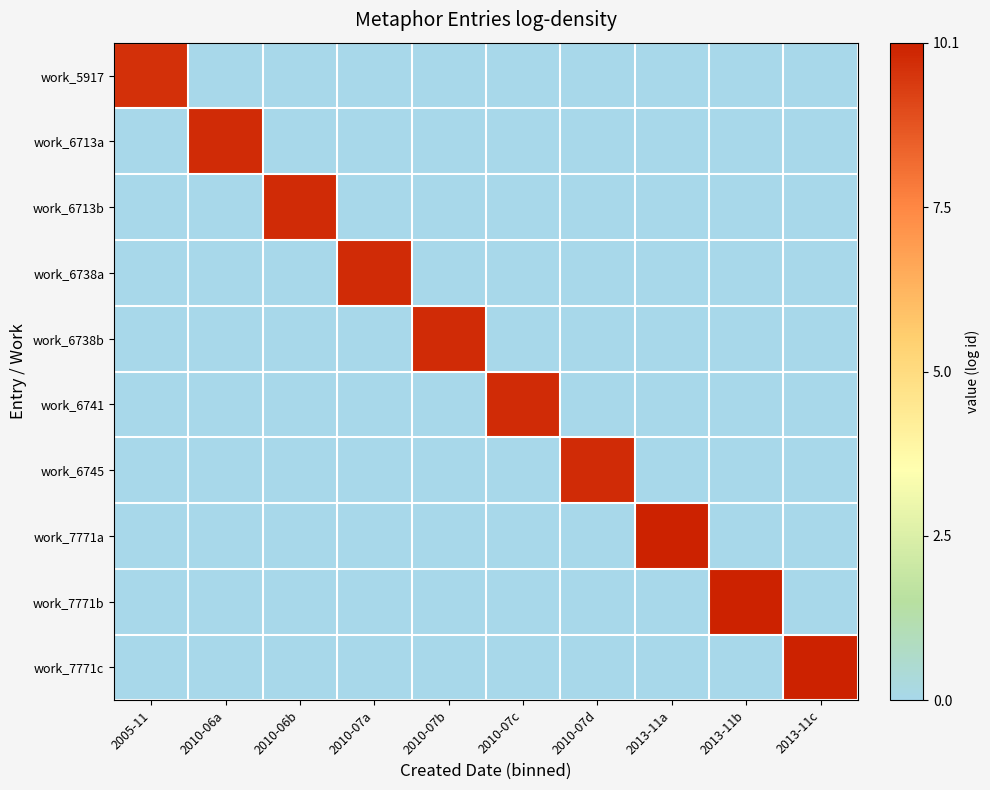

Rank the series by their maximum value, from lowest to highest.

work_5917, work_6713a, work_6713b, work_6738a, work_6738b, work_6741, work_6745, work_7771a, work_7771b, work_7771c